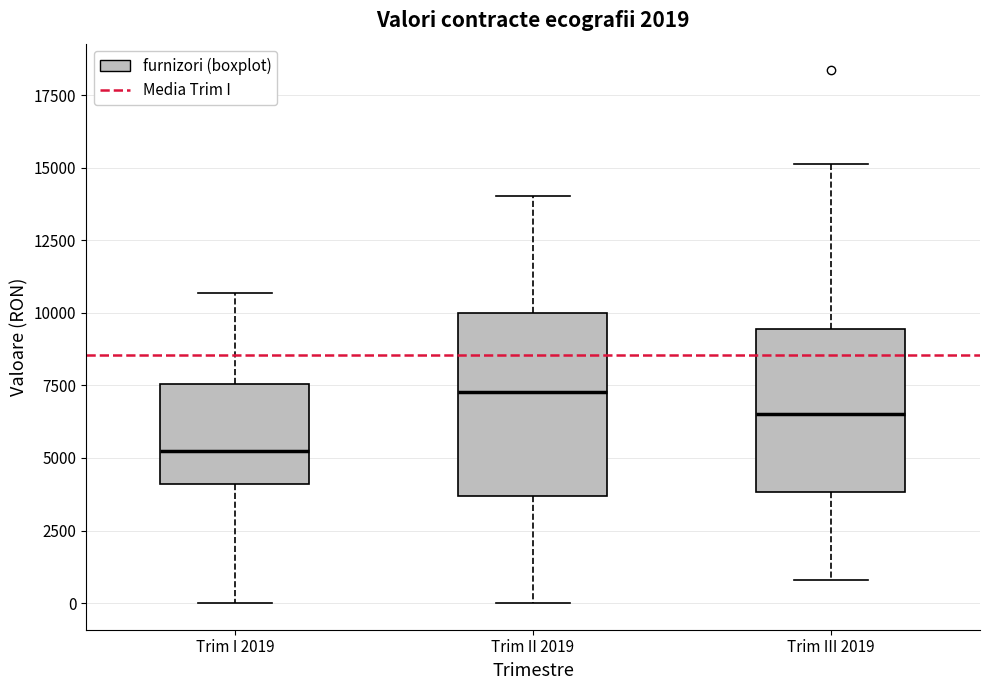

Which box is the tallest, from its lower edge to its upper edge?

Trim II 2019